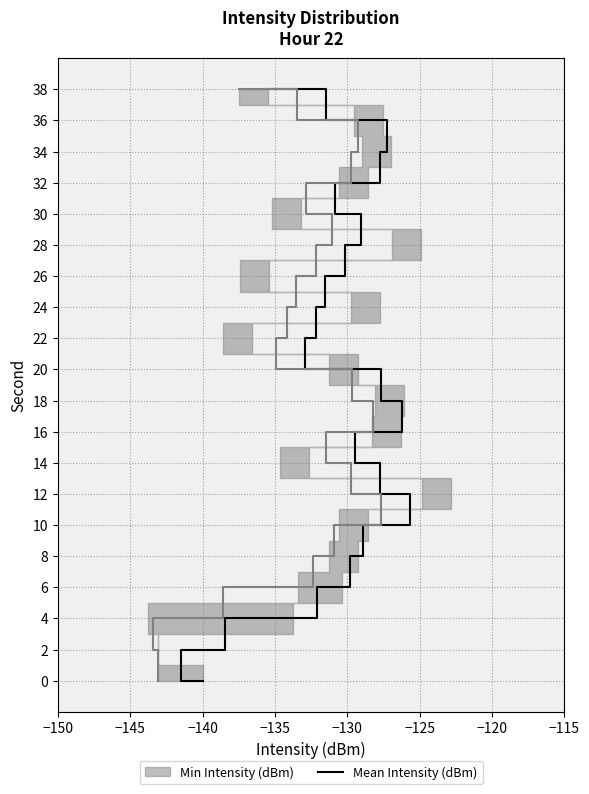

Reading left to right, what are all the values shown in this chart?

0	2	4	6	8	10	12	14	16	18	20	22	24	26	28	30	32	34	36	38